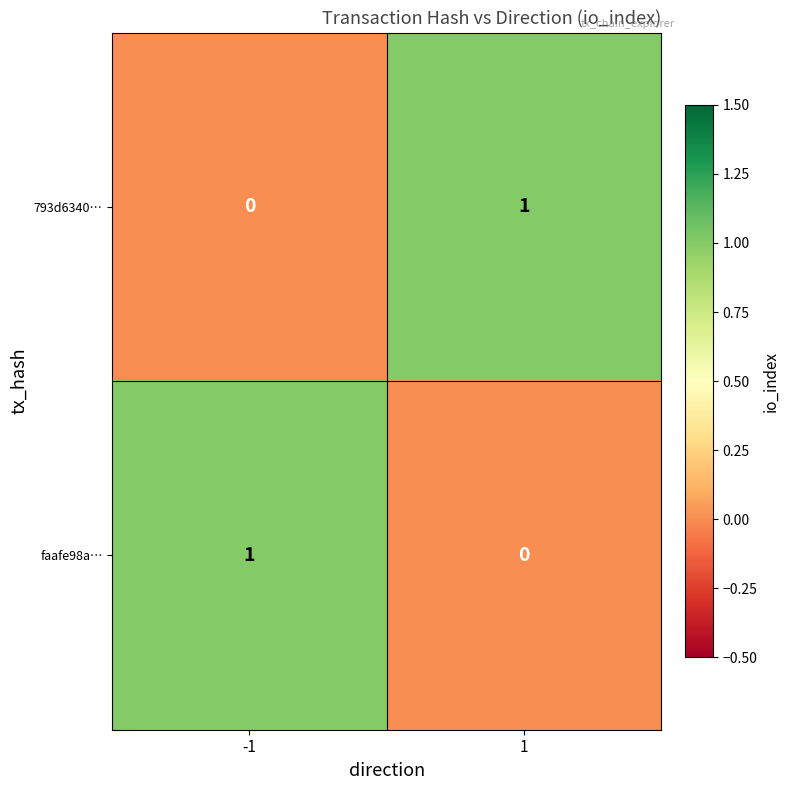

The faafe98a… series shows 1 at -1. True or false?

True